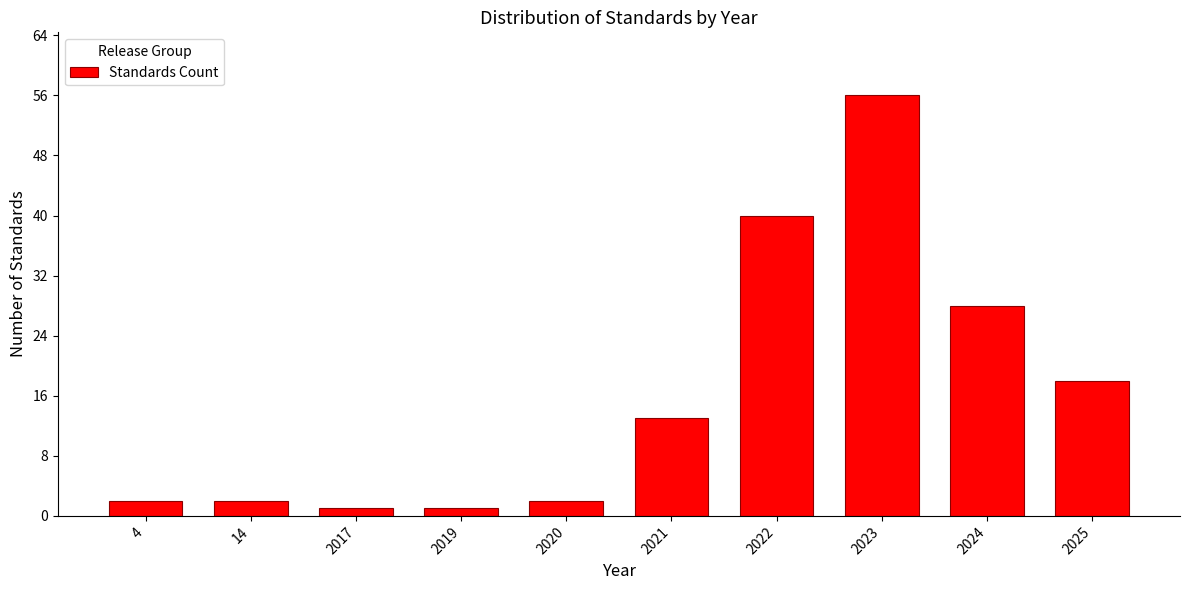

Reading right to left, list all the values displayed in this chart.

18	28	56	40	13	2	1	1	2	2